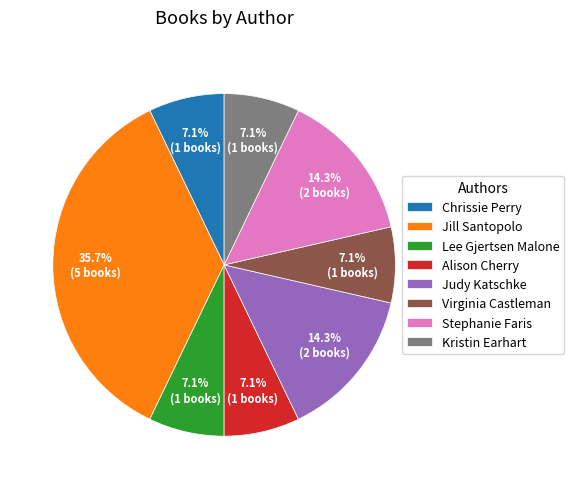

To the nearest percent, what is the difference between the largest and smallest slice percentages?

29%